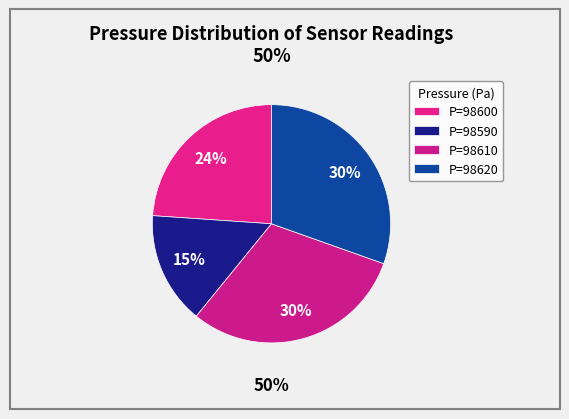

Does 98610 account for over 50% of the chart?

No